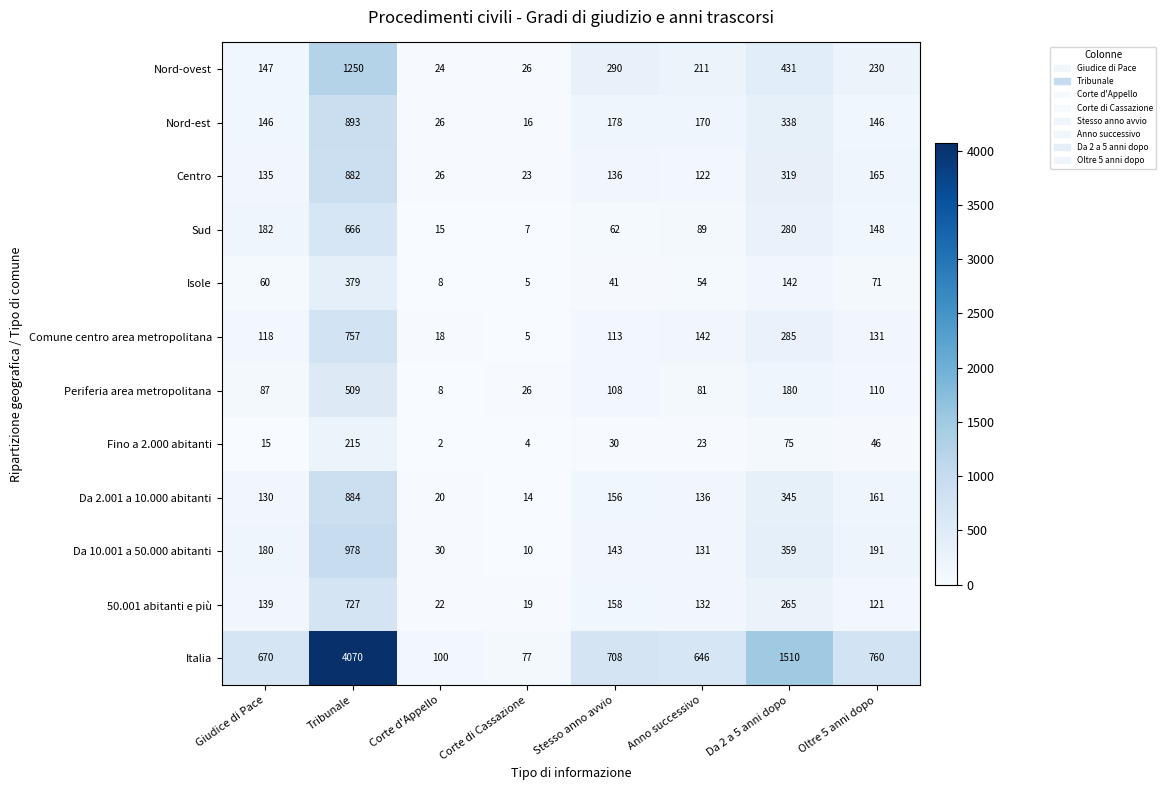

Which series has the widest spread of values?

Italia